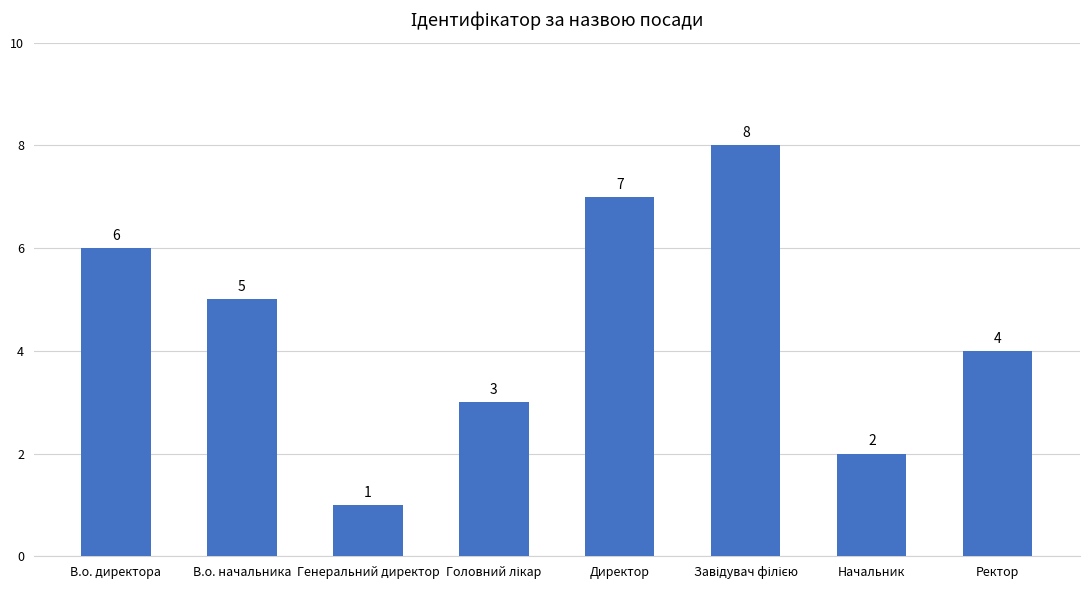

What is the difference between the values at Директор and Генеральний директор?

6